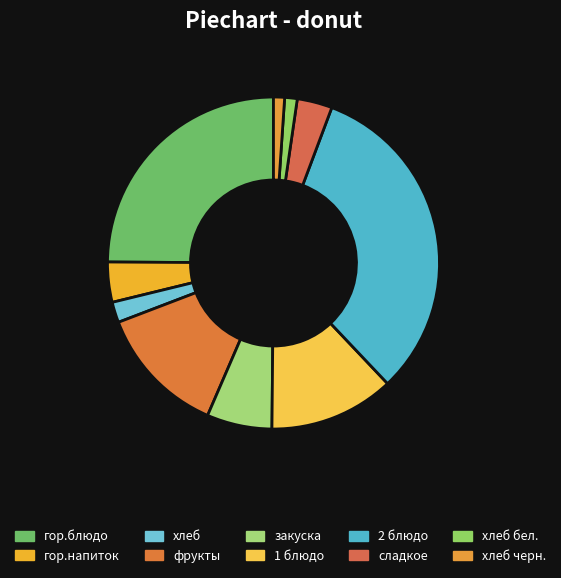

Do сладкое and 1 блюдо together represent more than half of the pie?

No